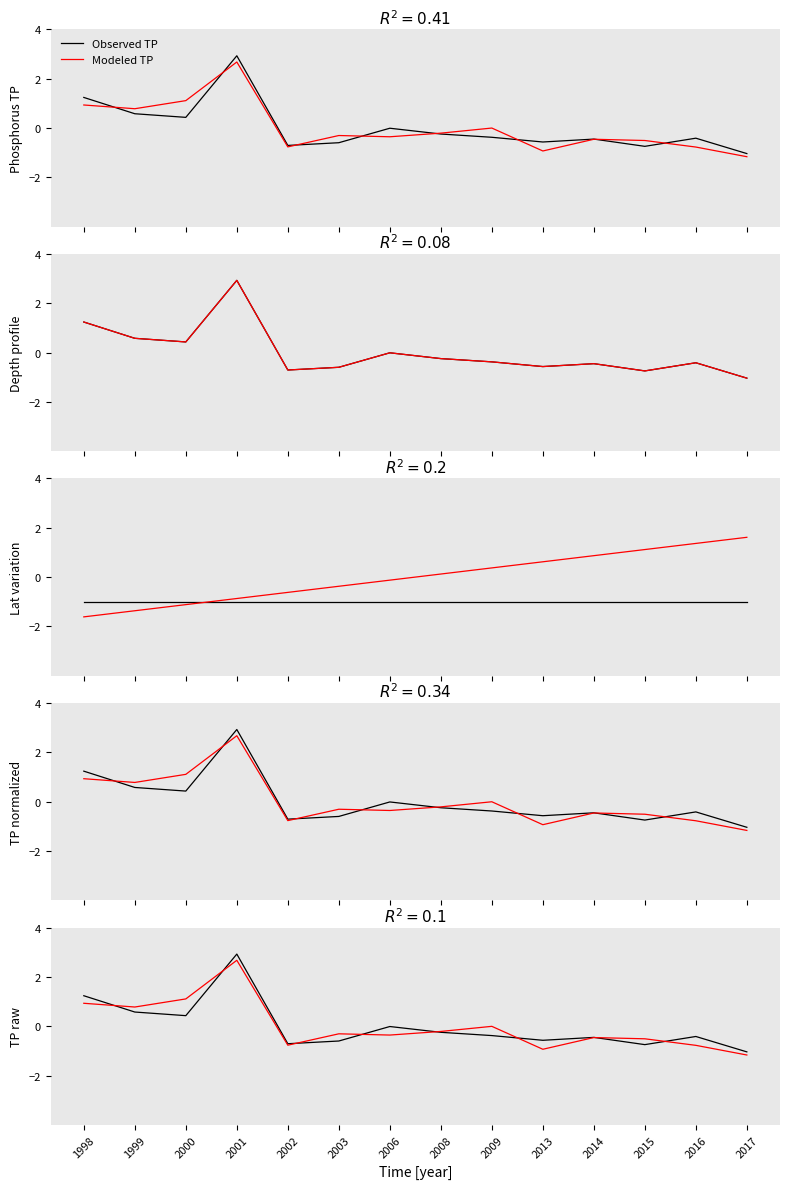

Where is Modeled TP nearest to the value 0?

2009